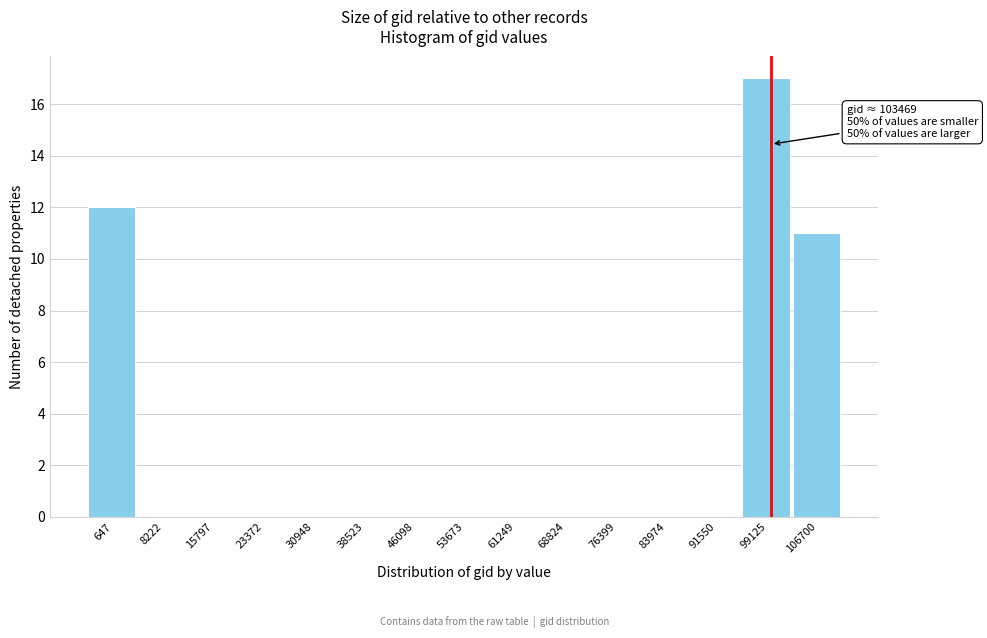

Reading left to right, extract all data points from this chart.

647=12	8222=0	15797=0	23372=0	30948=0	38523=0	46098=0	53673=0	61249=0	68824=0	76399=0	83974=0	91550=0	99125=17	106700=11